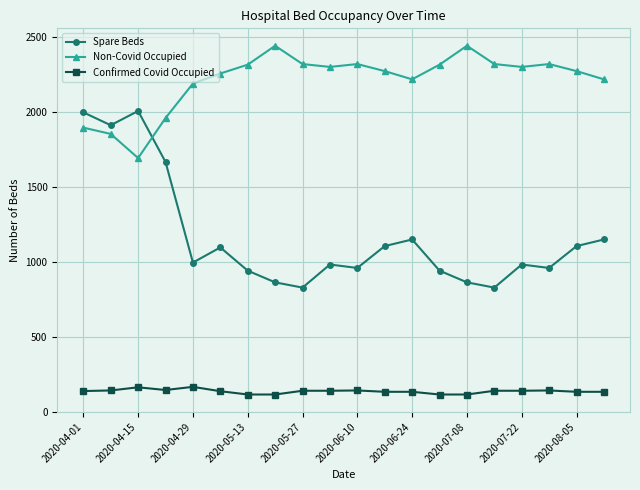

List the series in order of their peak value, lowest first.

Confirmed Covid Occupied, Spare Beds, Non-Covid Occupied